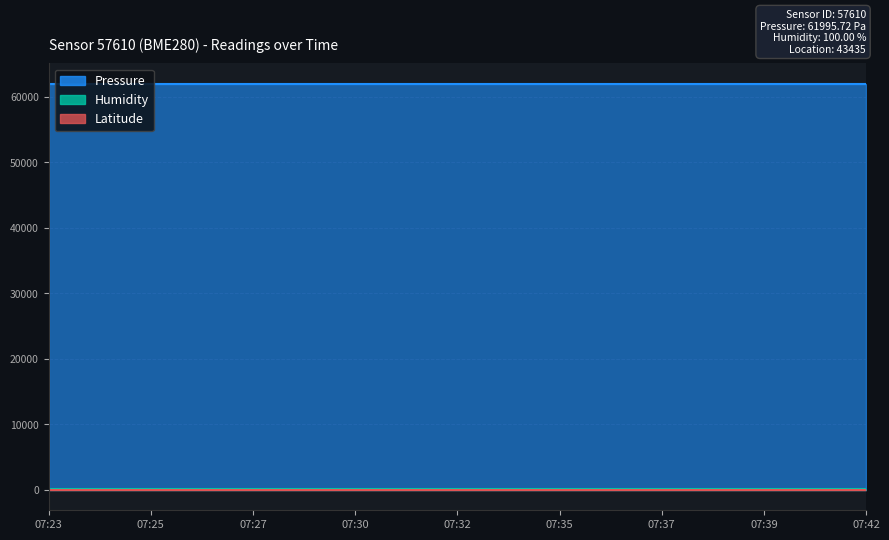

Between 2023-04-10T07:35:07 and 2023-04-10T07:39:58, which series saw the biggest shift?

Pressure